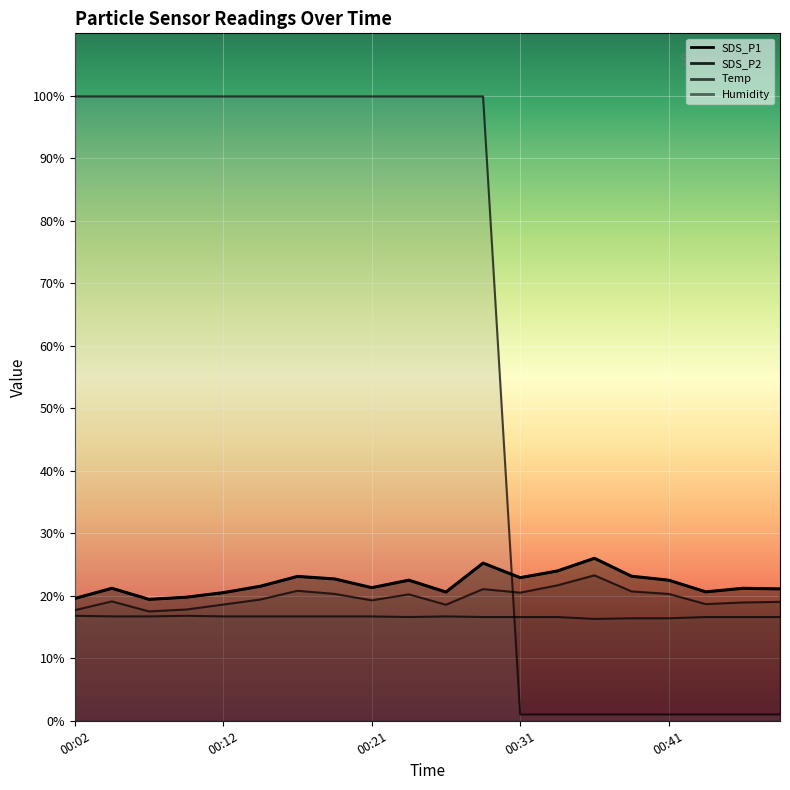

Between 00:09 and 00:41, which series saw the biggest shift?

Humidity